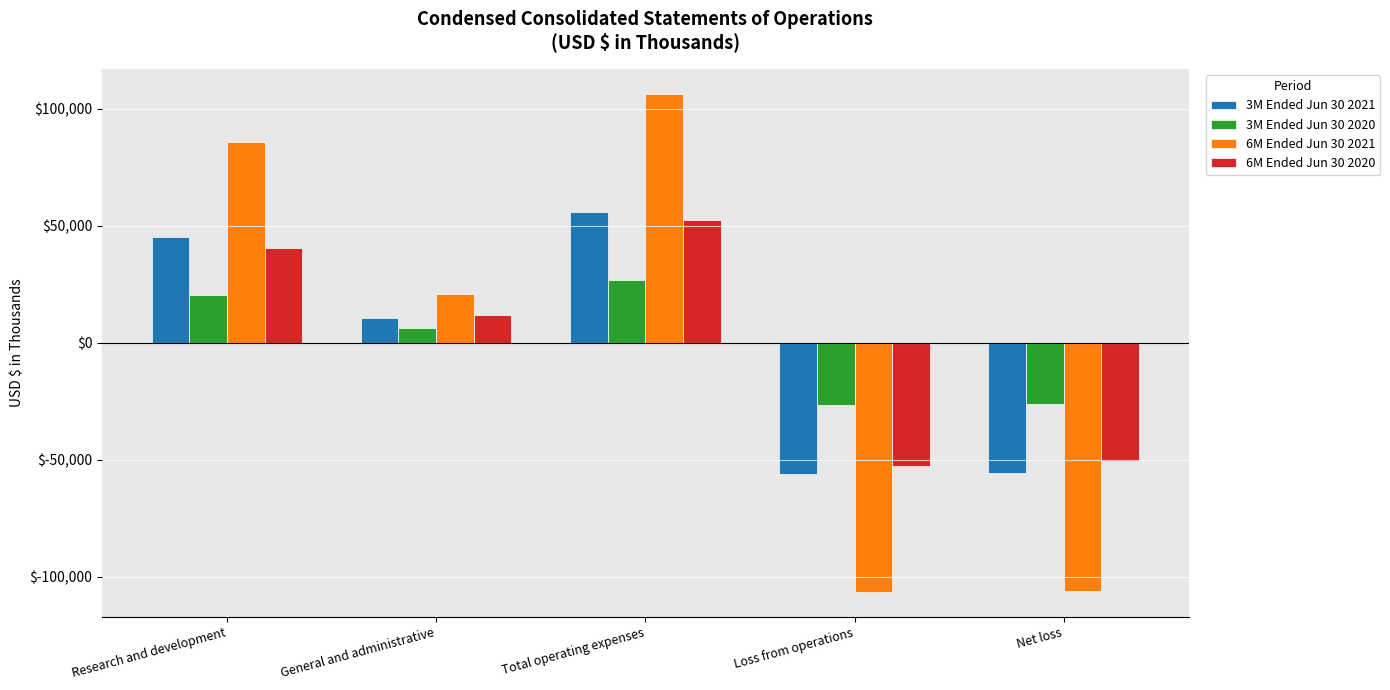

How many groups of bars are there?

5